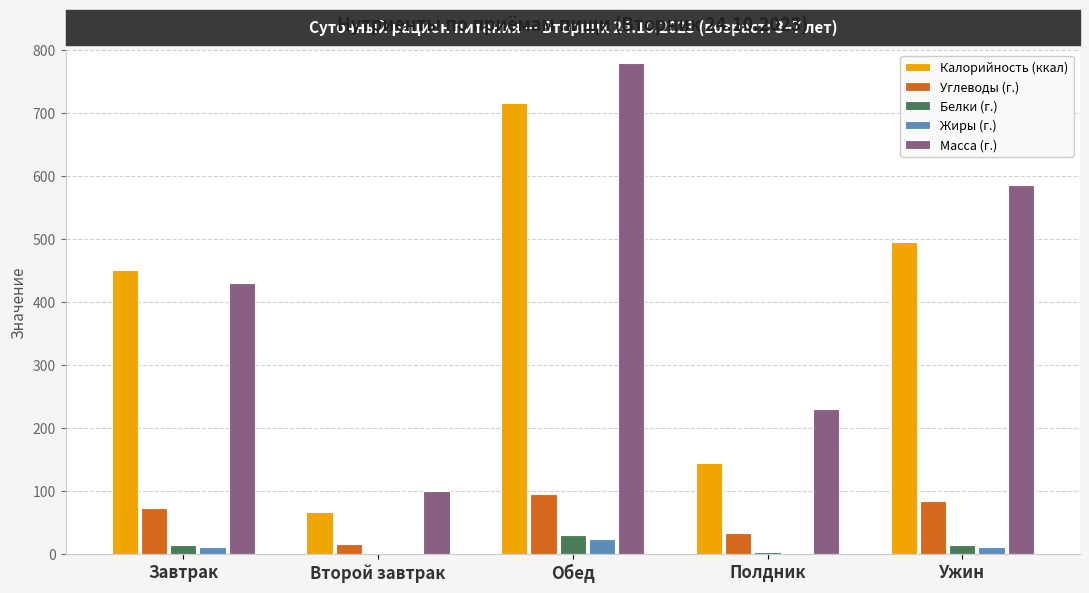

At which category is the sum across all series the highest?

Обед